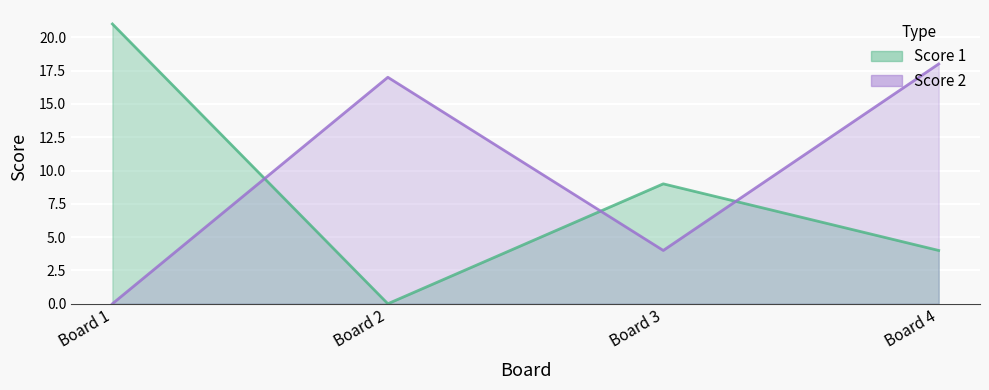

The Score 2 series shows 8 at Board 4. True or false?

False